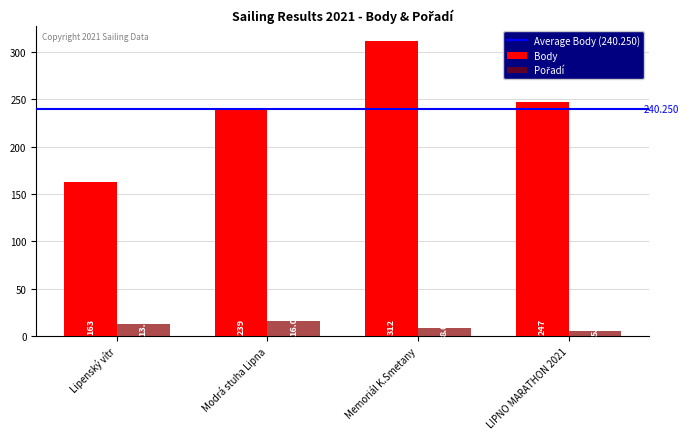

What is the smallest value displayed?

5